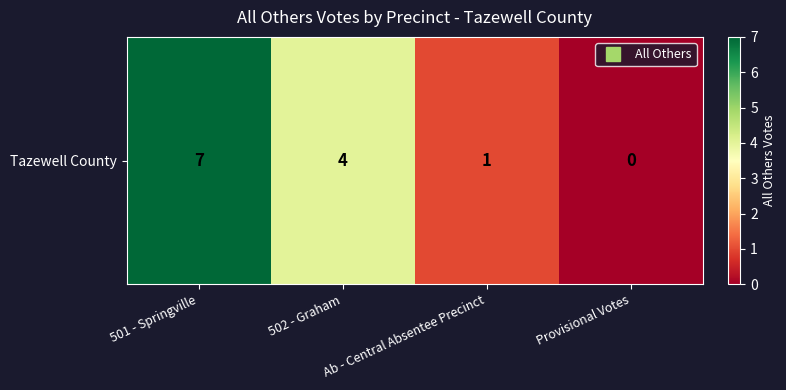

Count the number of data series in this chart.

1